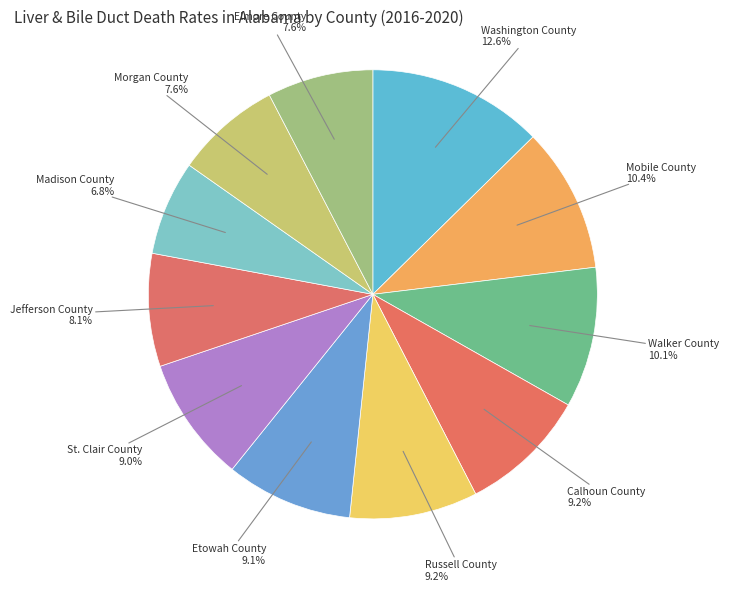

What is the total percentage of Madison County and Russell County?

16.0%